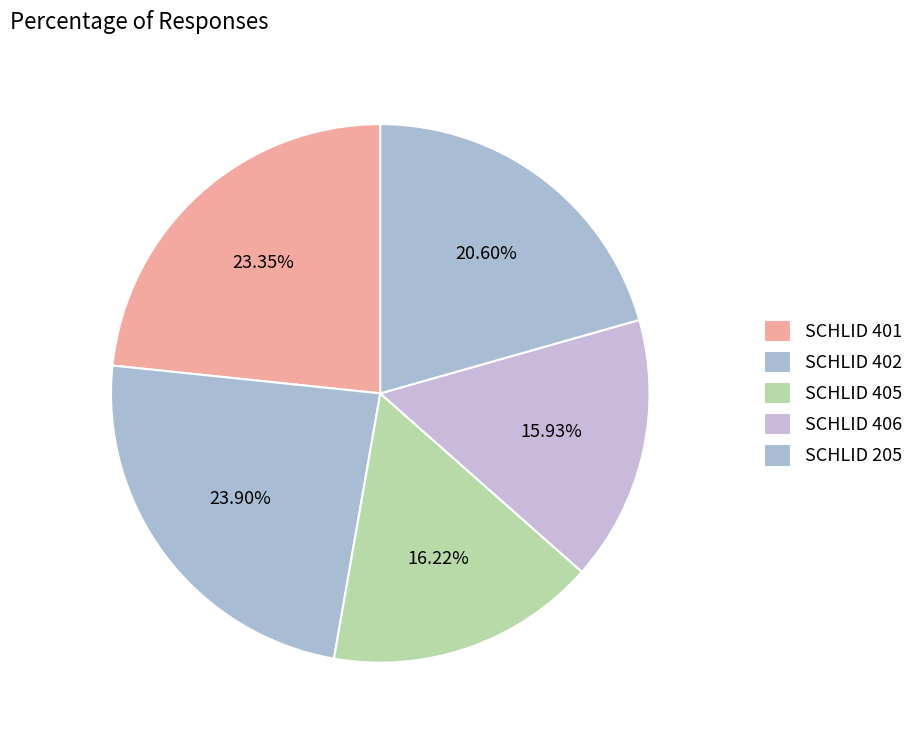

How many segments does this pie chart have?

5